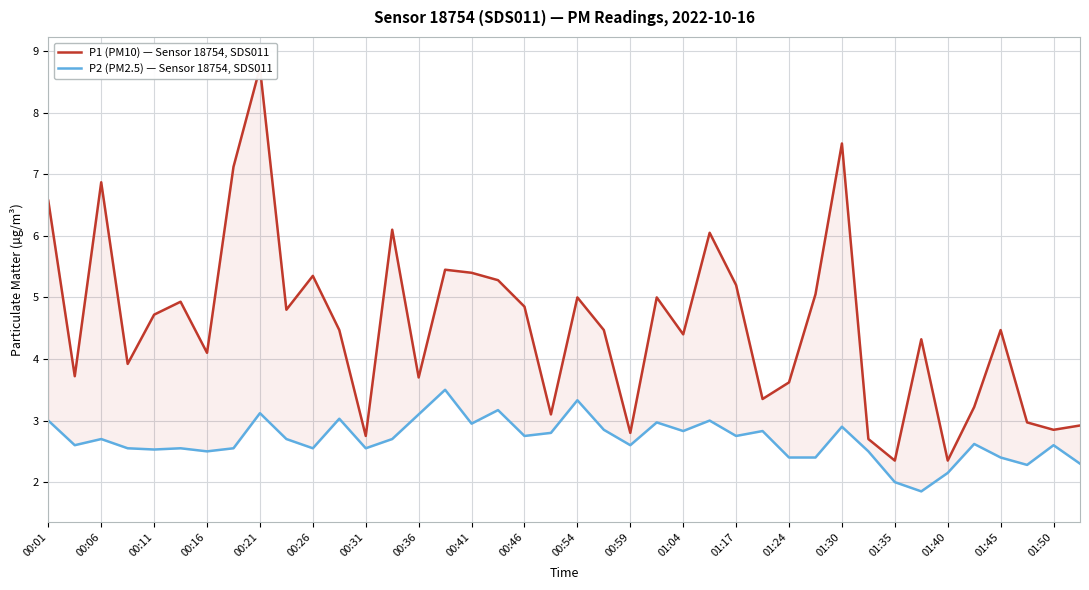

At 00:26, list the series in order from largest to smallest.

P1 (PM10) — Sensor 18754, SDS011, P2 (PM2.5) — Sensor 18754, SDS011